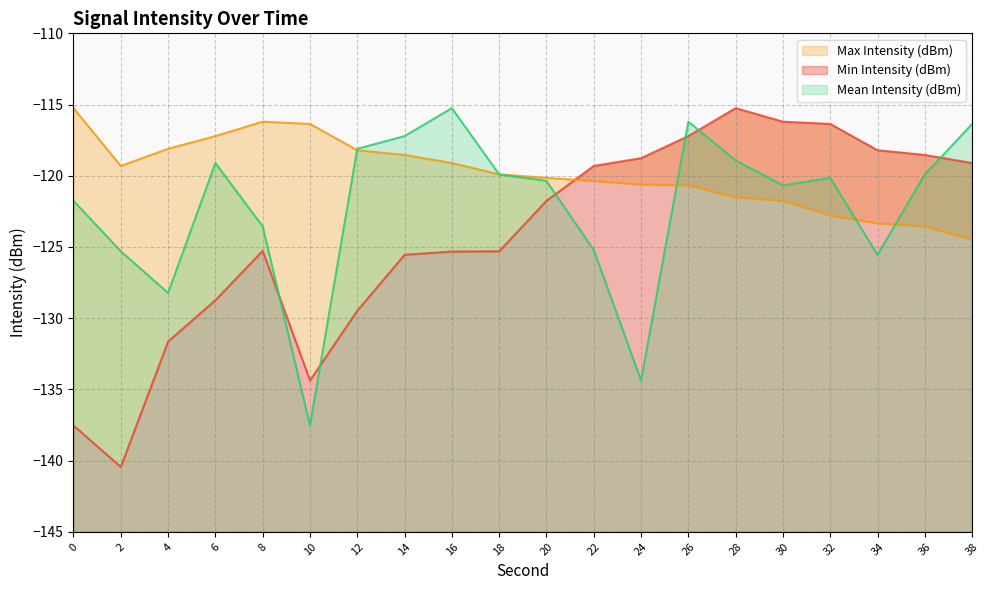

Which series has the largest total across all categories?

Max Intensity (dBm)